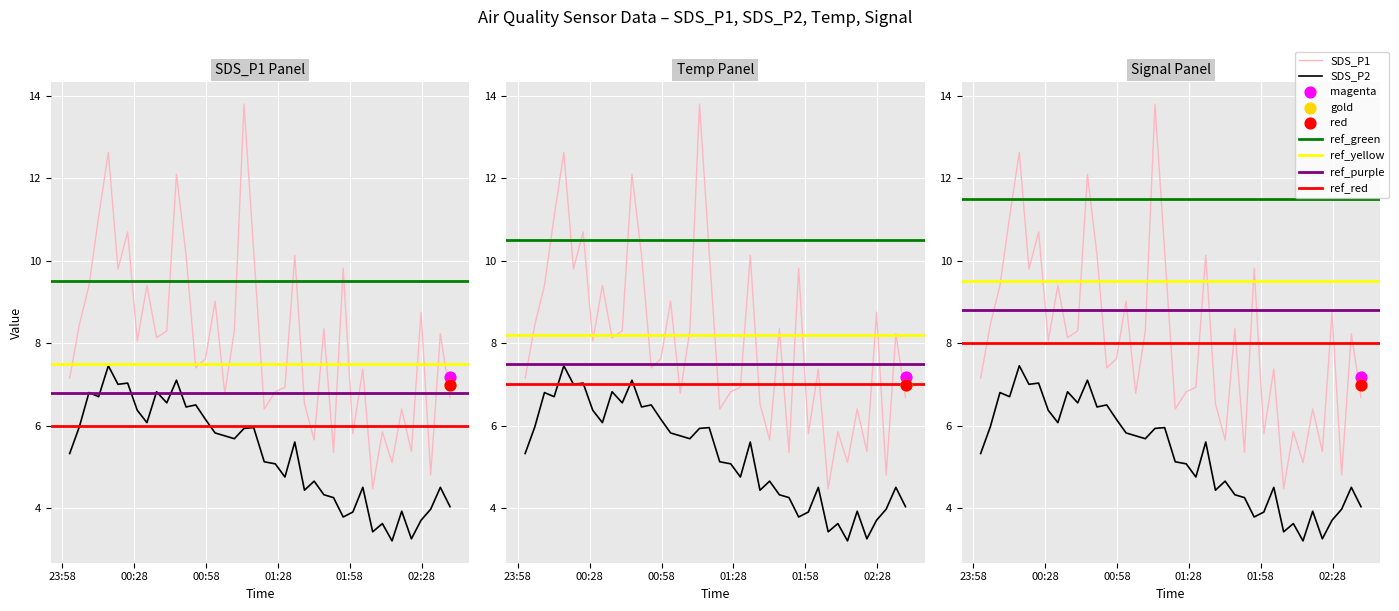

Which series reaches the minimum Y coordinate?

SDS_P2